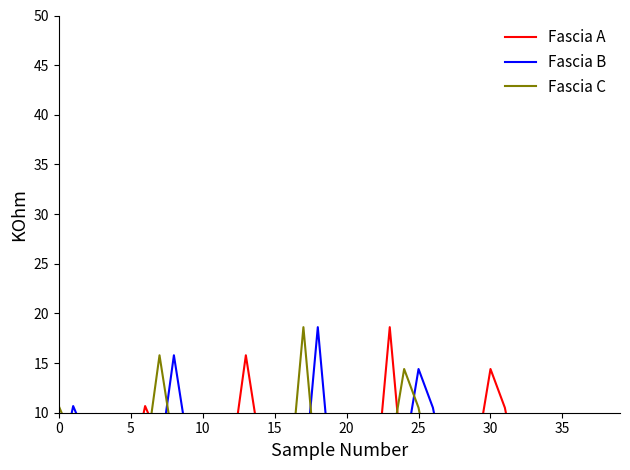

True or false: Fascia A has more than 2 interior local peaks.

True